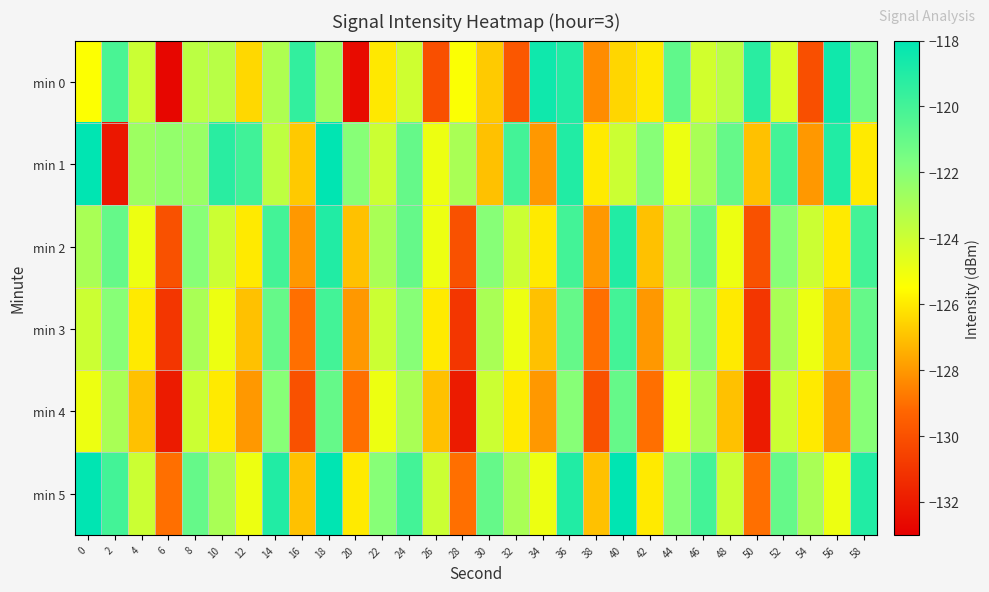

Reading left to right, what are all the values shown in this chart?

min 0: 0=-125.5	2=-120.2	4=-124.0	6=-132.7	8=-123.5	10=-123.4	12=-126.4	14=-123.1	16=-119.5	18=-122.7	20=-132.6	22=-126.0	24=-124.1	26=-130.1	28=-125.4	30=-126.8	32=-129.8	34=-118.5	36=-119.0	38=-128.3	40=-126.5	42=-126.0	44=-120.8	46=-124.2	48=-123.5	50=-119.2	52=-124.4	54=-130.1	56=-118.5	58=-121.4
min 1: 0=-117.9	2=-132.1	4=-122.7	6=-122.3	8=-122.5	10=-119.2	12=-119.9	14=-123.6	16=-126.8	18=-118.1	20=-122.0	22=-124.0	24=-121.0	26=-125.0	28=-123.0	30=-127.0	32=-120.0	34=-128.0	36=-119.0	38=-126.0	40=-124.0	42=-122.0	44=-125.0	46=-123.0	48=-121.0	50=-127.0	52=-120.0	54=-128.0	56=-119.0	58=-126.0
min 2: 0=-123.0	2=-121.0	4=-125.0	6=-130.0	8=-122.0	10=-124.0	12=-126.0	14=-120.0	16=-128.0	18=-119.0	20=-127.0	22=-123.0	24=-121.0	26=-125.0	28=-130.0	30=-122.0	32=-124.0	34=-126.0	36=-120.0	38=-128.0	40=-119.0	42=-127.0	44=-123.0	46=-121.0	48=-125.0	50=-130.0	52=-122.0	54=-124.0	56=-126.0	58=-120.0
min 3: 0=-124.0	2=-122.0	4=-126.0	6=-131.0	8=-123.0	10=-125.0	12=-127.0	14=-121.0	16=-129.0	18=-120.0	20=-128.0	22=-124.0	24=-122.0	26=-126.0	28=-131.0	30=-123.0	32=-125.0	34=-127.0	36=-121.0	38=-129.0	40=-120.0	42=-128.0	44=-124.0	46=-122.0	48=-126.0	50=-131.0	52=-123.0	54=-125.0	56=-127.0	58=-121.0
min 4: 0=-125.0	2=-123.0	4=-127.0	6=-132.0	8=-124.0	10=-126.0	12=-128.0	14=-122.0	16=-130.0	18=-121.0	20=-129.0	22=-125.0	24=-123.0	26=-127.0	28=-132.0	30=-124.0	32=-126.0	34=-128.0	36=-122.0	38=-130.0	40=-121.0	42=-129.0	44=-125.0	46=-123.0	48=-127.0	50=-132.0	52=-124.0	54=-126.0	56=-128.0	58=-122.0
min 5: 0=-118.0	2=-120.0	4=-124.0	6=-129.0	8=-121.0	10=-123.0	12=-125.0	14=-119.0	16=-127.0	18=-118.0	20=-126.0	22=-122.0	24=-120.0	26=-124.0	28=-129.0	30=-121.0	32=-123.0	34=-125.0	36=-119.0	38=-127.0	40=-118.0	42=-126.0	44=-122.0	46=-120.0	48=-124.0	50=-129.0	52=-121.0	54=-123.0	56=-125.0	58=-119.0